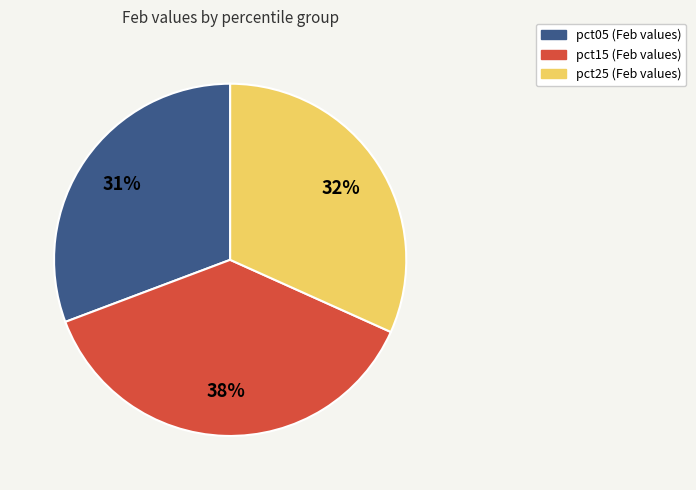

To the nearest percent, what is the difference between the largest and smallest slice percentages?

7%